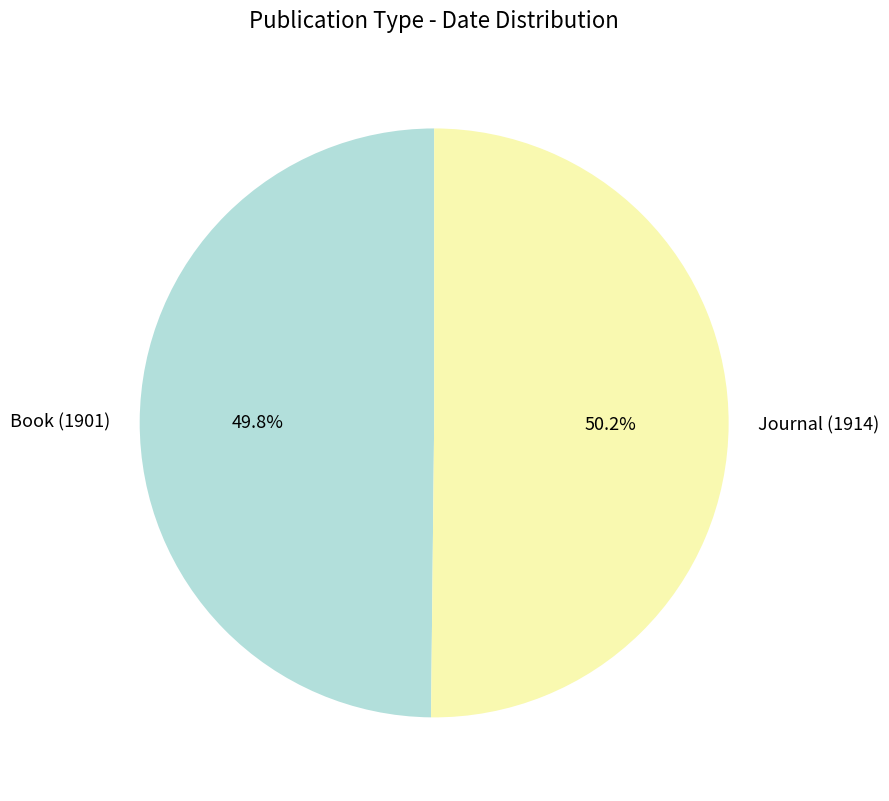

What is the total percentage of Book (1901) and Journal (1914)?

100.0%